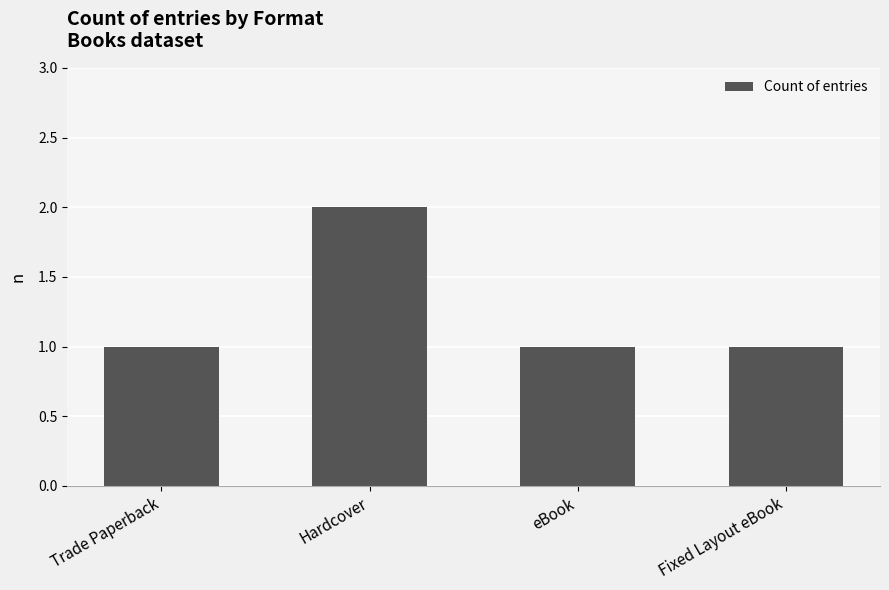

The chart shows a value of 1 at eBook. True or false?

True